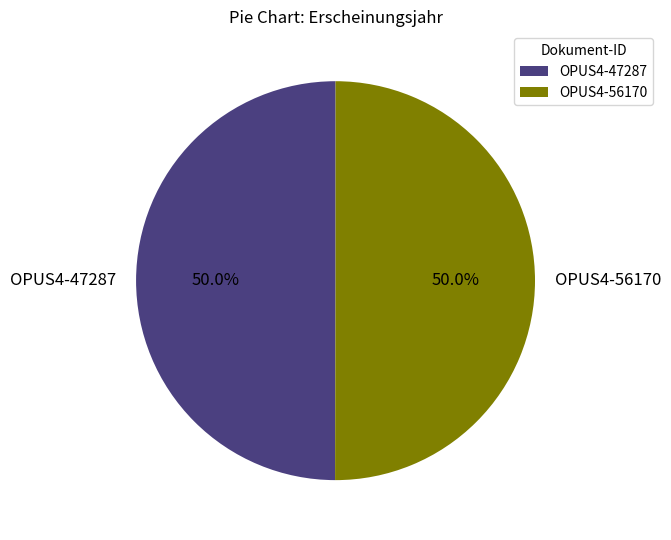

To the nearest percent, what is the average slice percentage?

50%